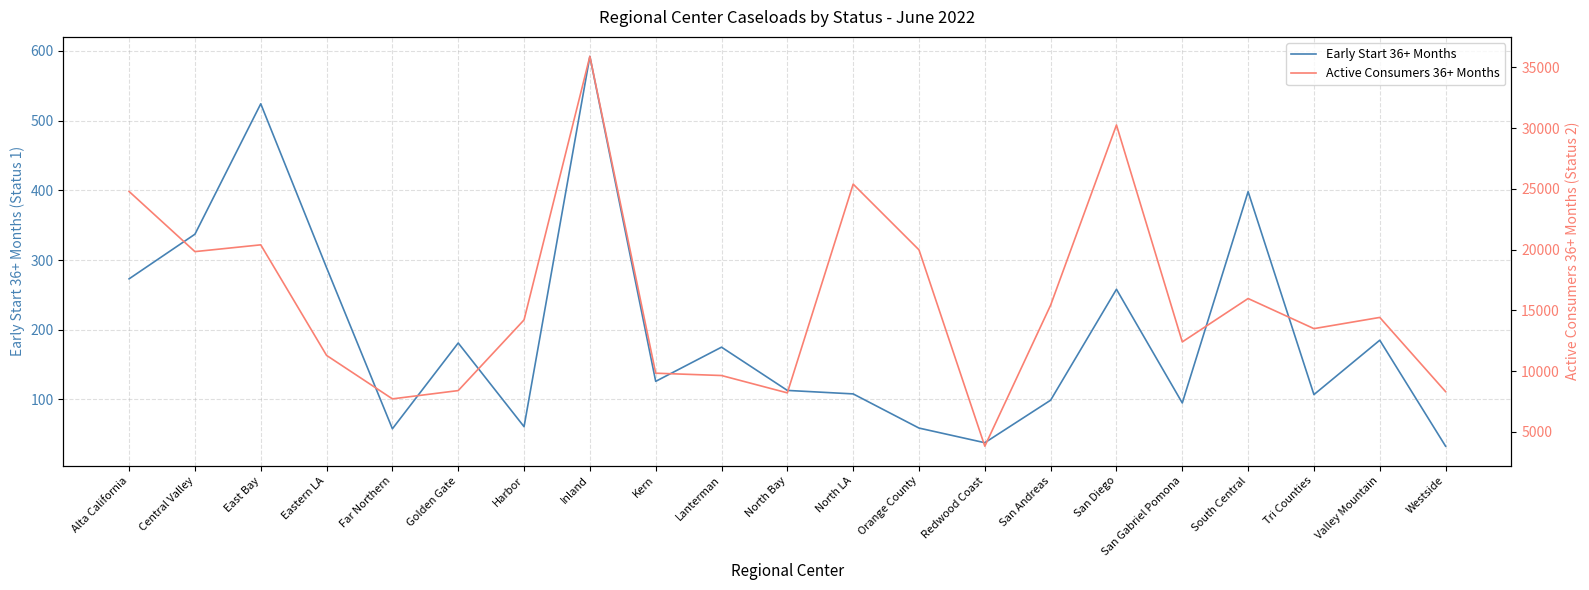

What is the difference between the maximum and minimum values in the Early Start 36+ Months series?

559